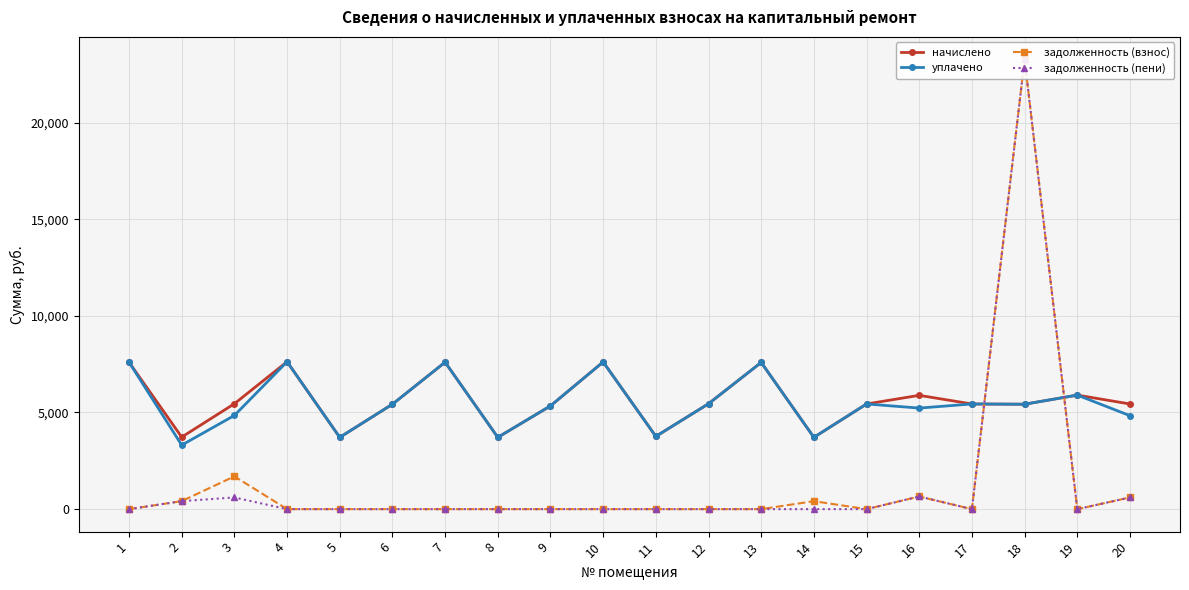

Which series ends up on top after the final intersection of начислено and задолженность (пени)?

начислено